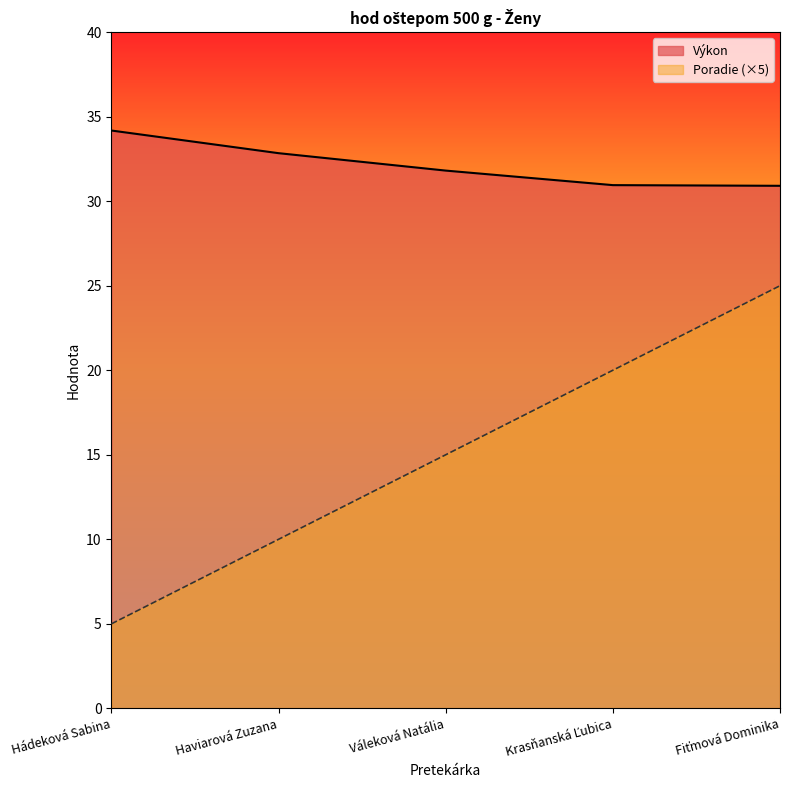

Reading left to right, list all the values displayed in this chart.

Poradie: 5.0	10.0	15.0	20.0	25.0
Výkon: 34.2	32.8	31.8	30.9	30.9